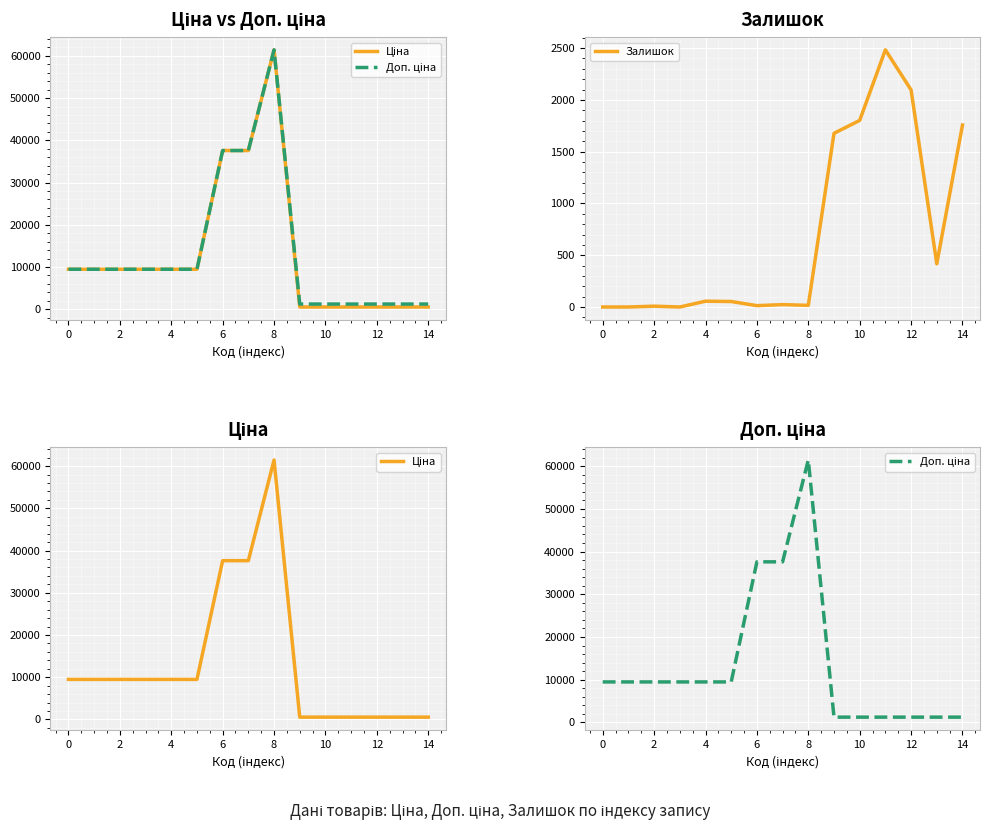

What is the approximate value of Ціна at 14?

539.0